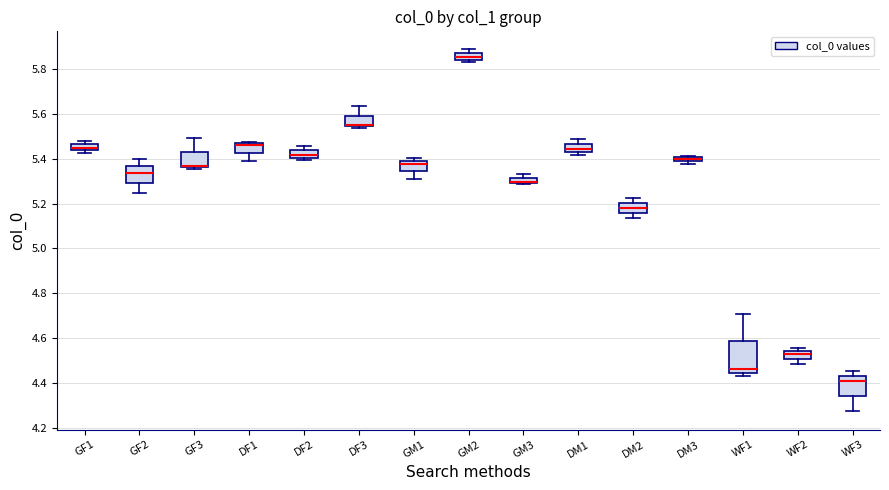

Which box is the tallest, from its lower edge to its upper edge?

WF1